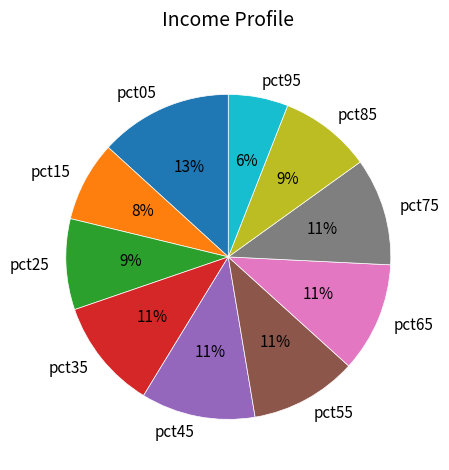

How many segments does this pie chart have?

10